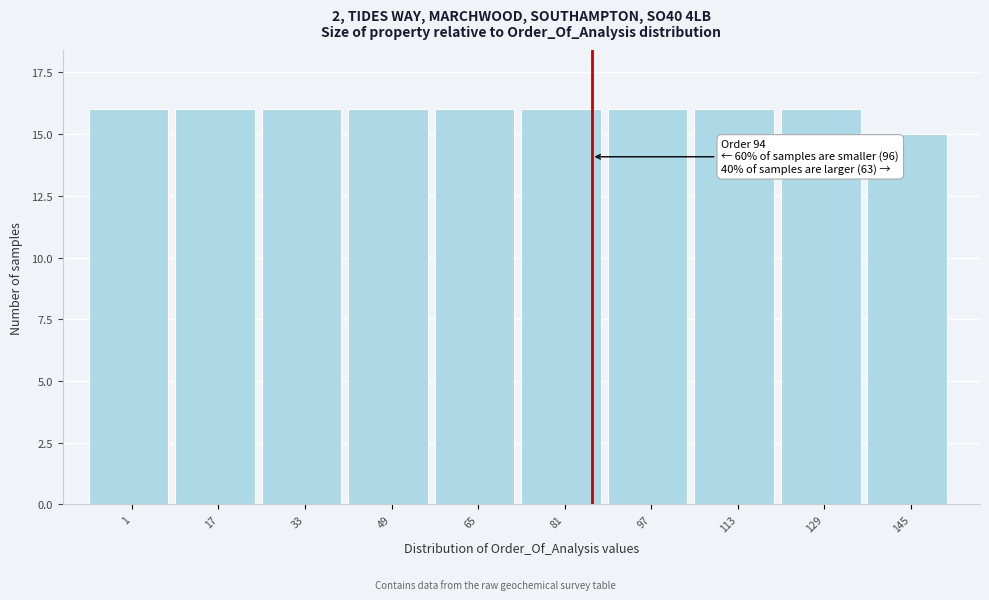

Reading right to left, list all the values displayed in this chart.

15	16	16	16	16	16	16	16	16	16